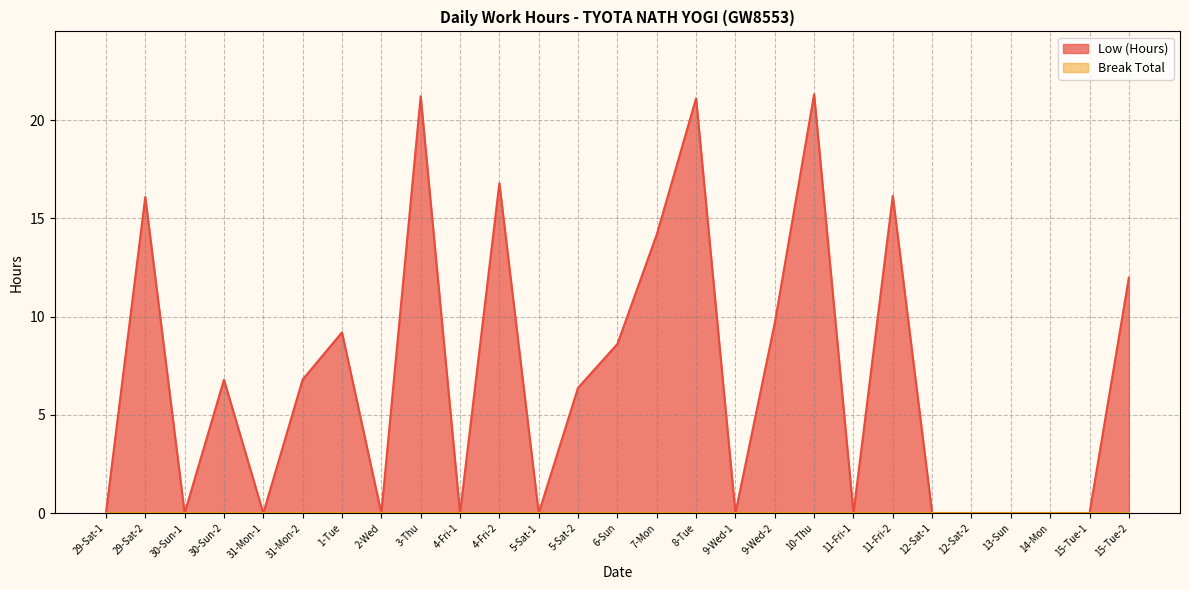

What is the change in value from 29-Sat-1 to 6-Sun?

+8.6